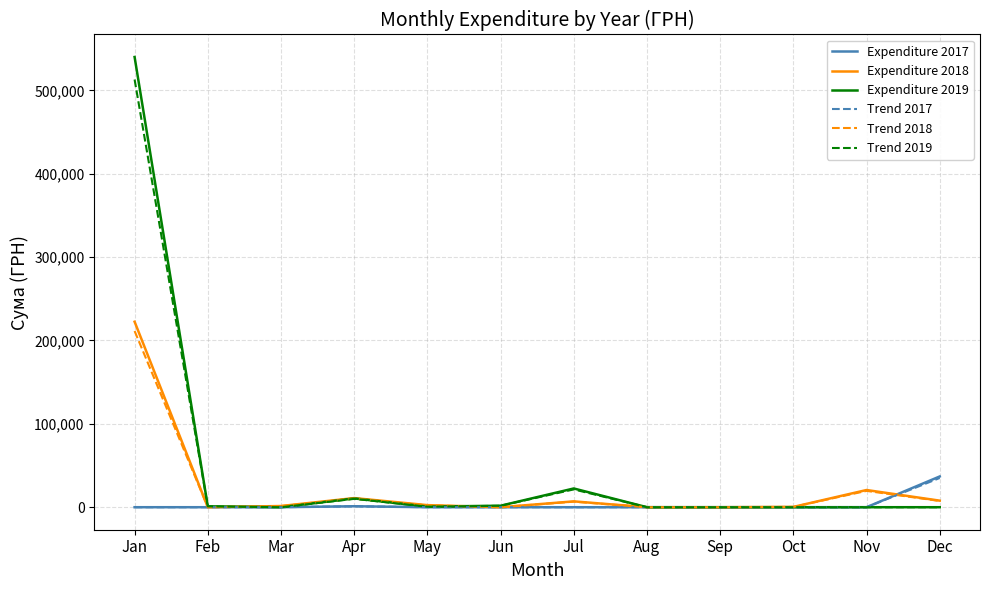

The Trend 2017 series shows 0.0 at Sep. True or false?

True